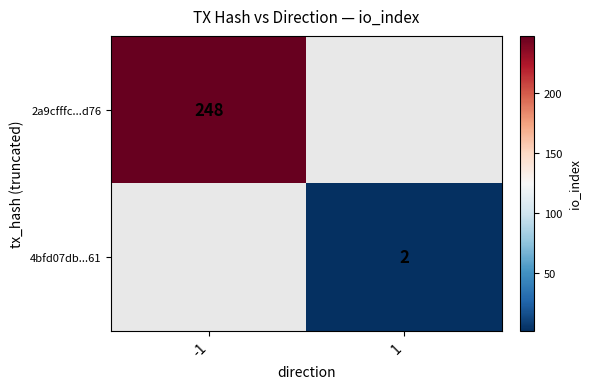

Is the value of 4bfd07db...61 at 1 greater than the value of 2a9cfffc...d76 at -1?

No